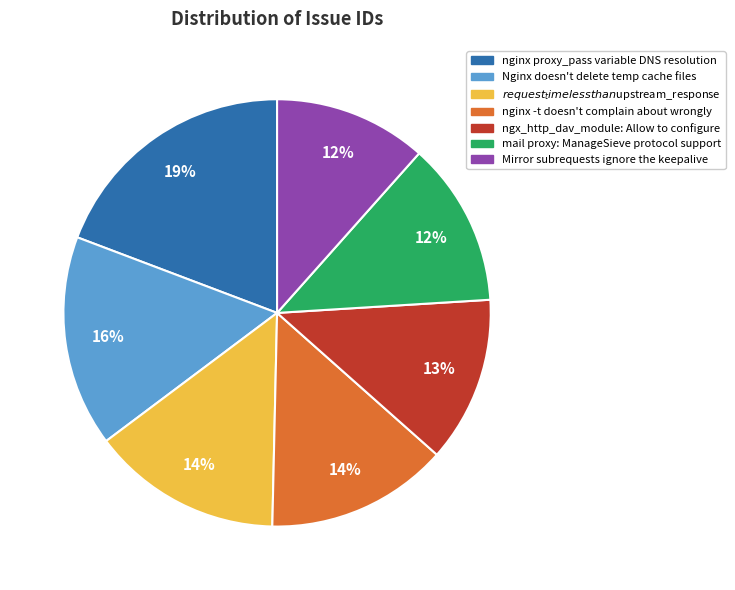

Which category has the biggest portion of the pie?

nginx proxy_pass variable DNS resolution